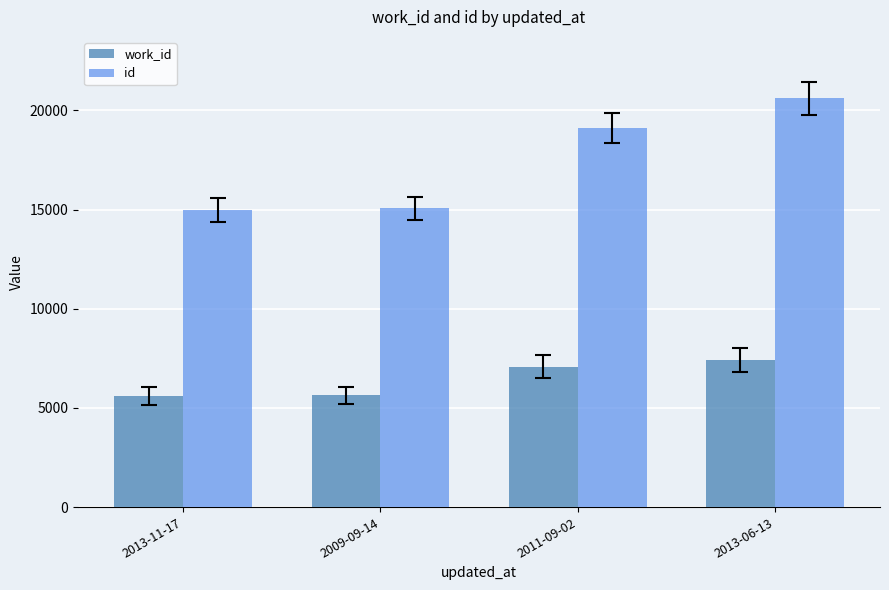

What is the greatest value displayed?

20614